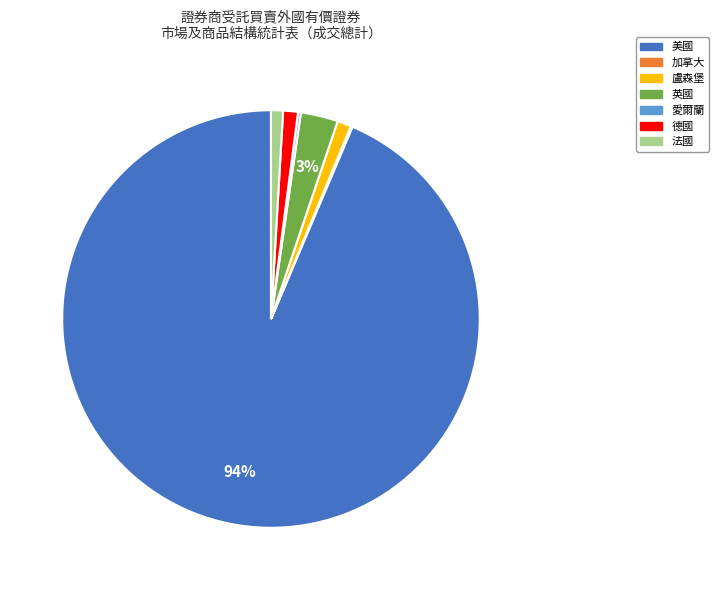

Which has a higher value, 德國 or 美國?

美國